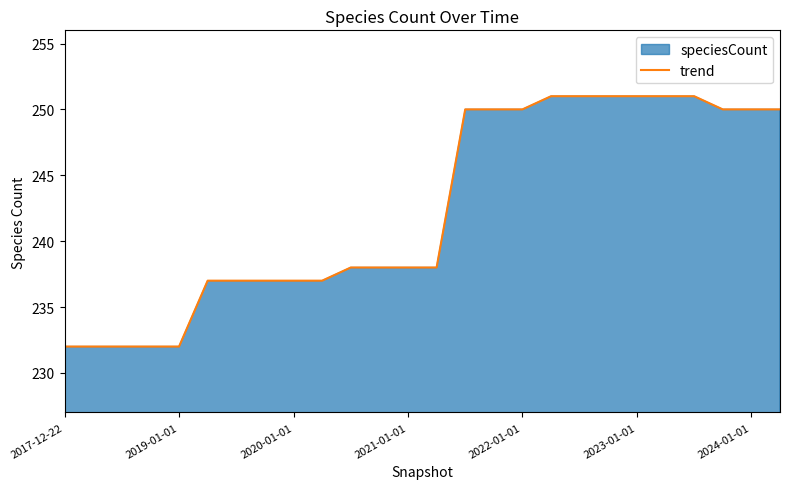

What is the difference between the maximum and minimum values?

19